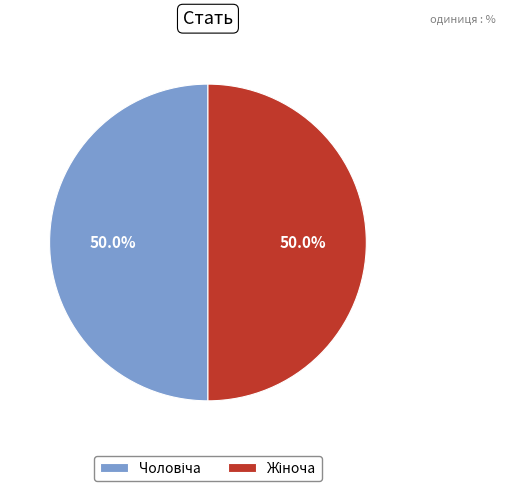

Rank the categories by value from lowest to highest.

Чоловіча, Жіноча